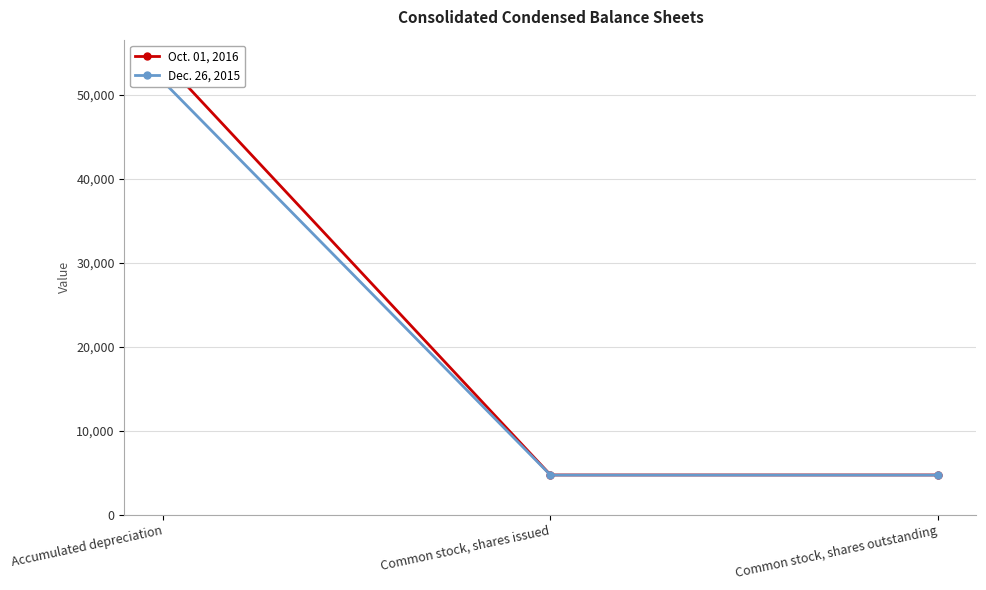

Rank the series at Common stock, shares outstanding from highest to lowest value.

Oct. 01, 2016, Dec. 26, 2015